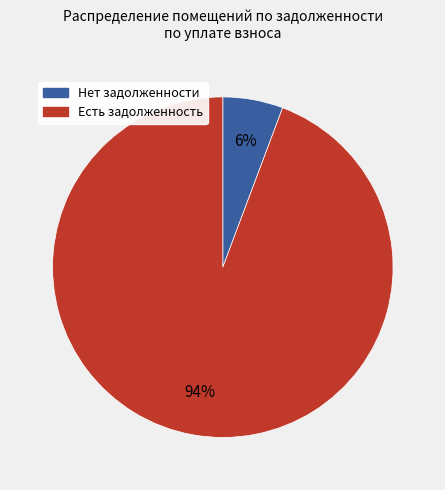

How many slices are in this pie chart?

2